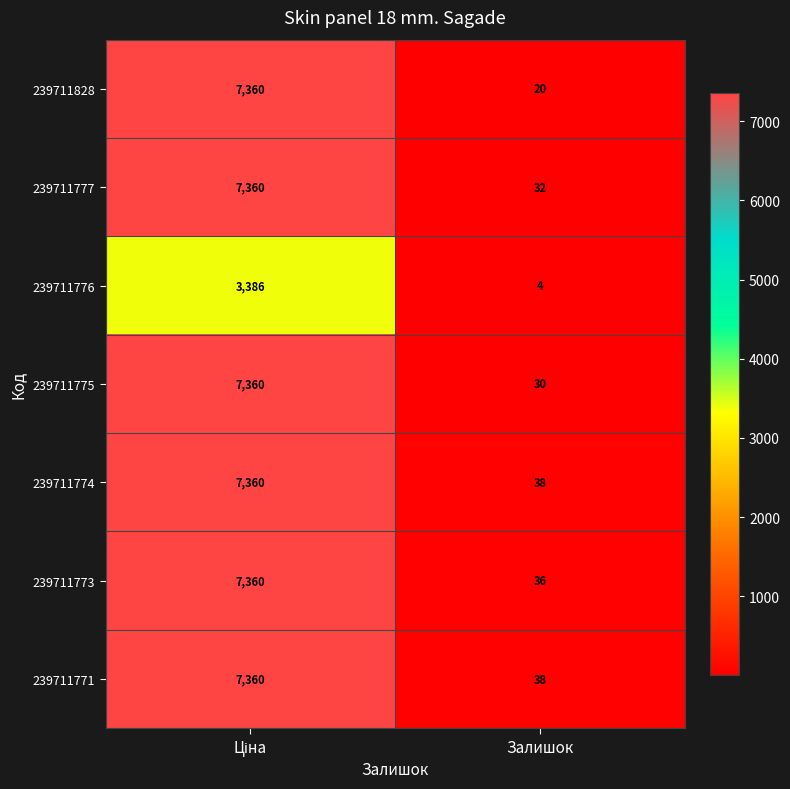

True or false: 239711774 has a value of 51 at Залишок.

False